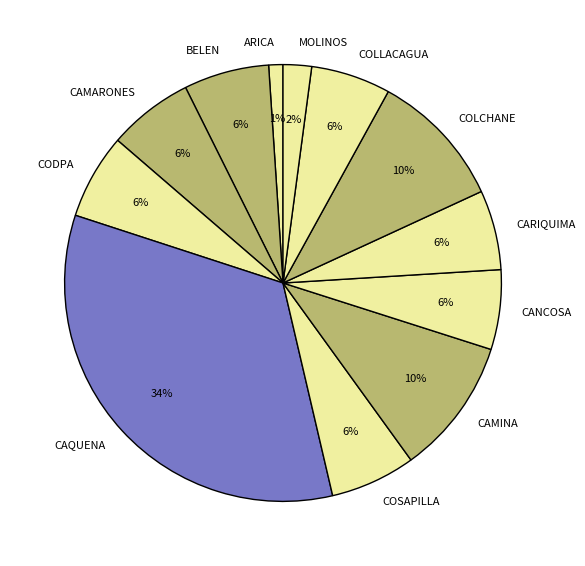

To the nearest percent, what portion does CARIQUIMA represent?

6%